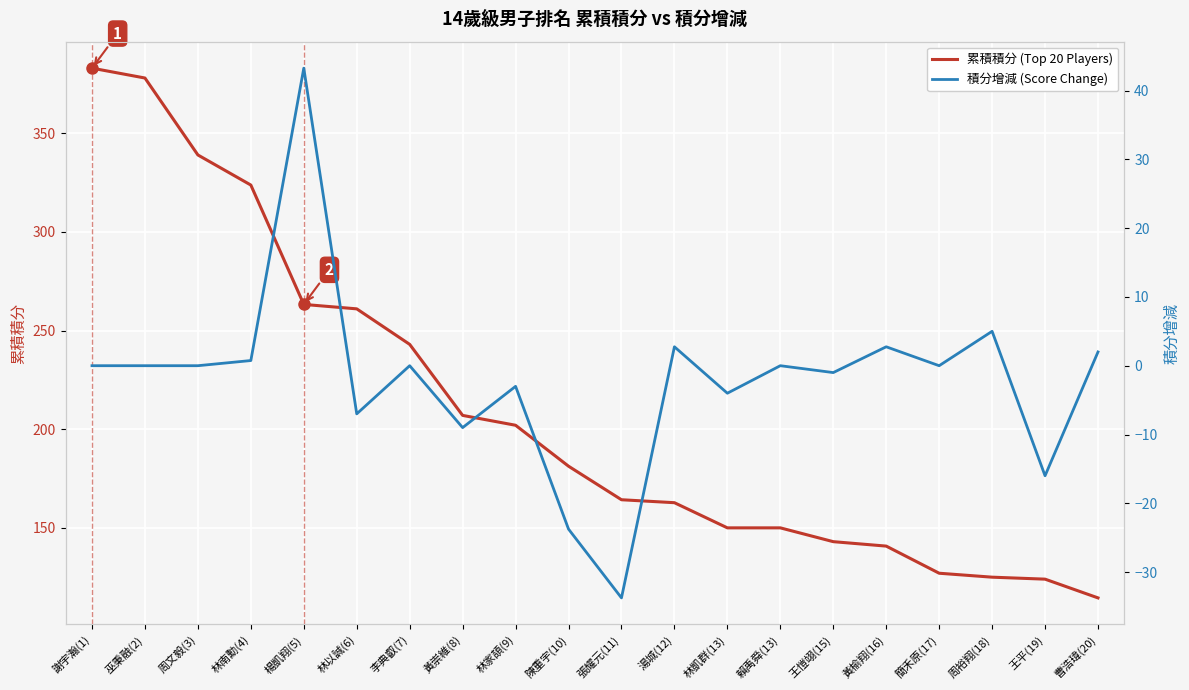

What is the difference between the maximum and second lowest values in the 積分增減 (Score Change) series?

67.0